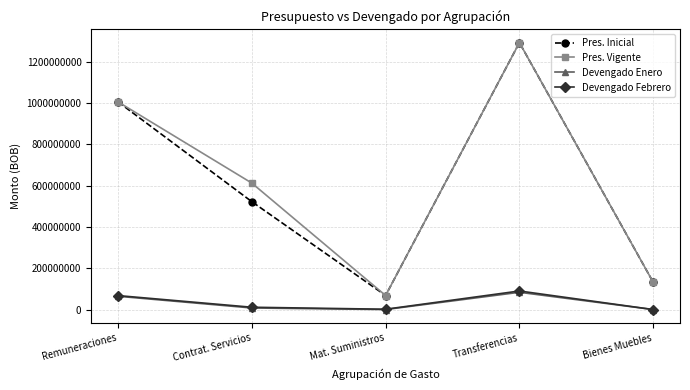

What is the value of the Pres. Vigente point at the 3rd from the left?

68101050.0